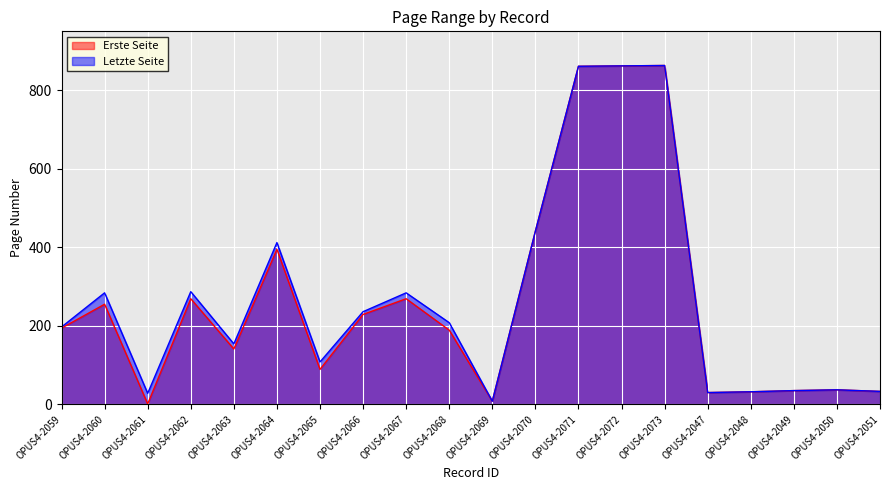

Reading right to left, what are all the values shown in this chart?

Erste Seite: 33	37	35	32	30	863	862	861	441	8	189	269	229	89	395	141	269	1	255	194
Letzte Seite: 33	37	35	32	30	863	862	861	441	8	208	284	236	108	412	154	287	28	284	197